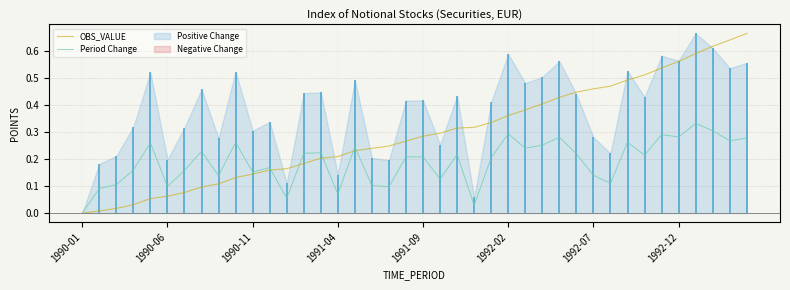

What is the value of the Period Change point at the 17th from the left?

0.2